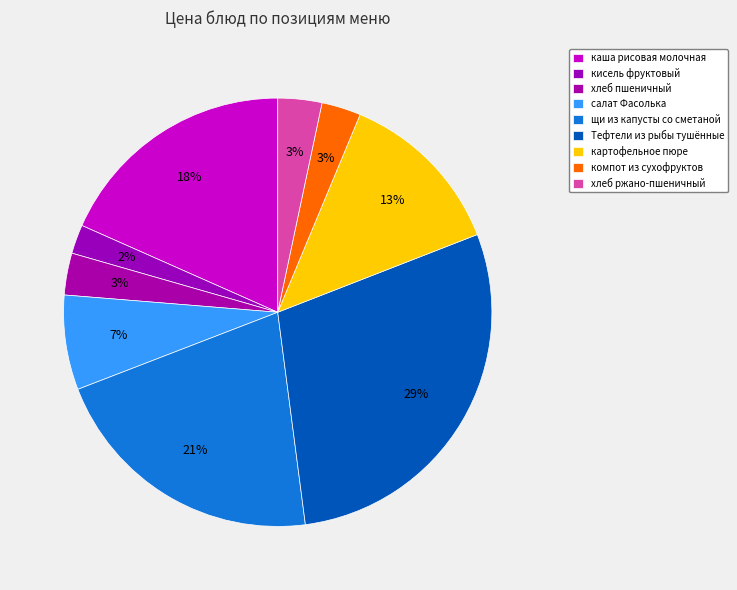

Is it true that компот из сухофруктов is 11% of the pie?

False